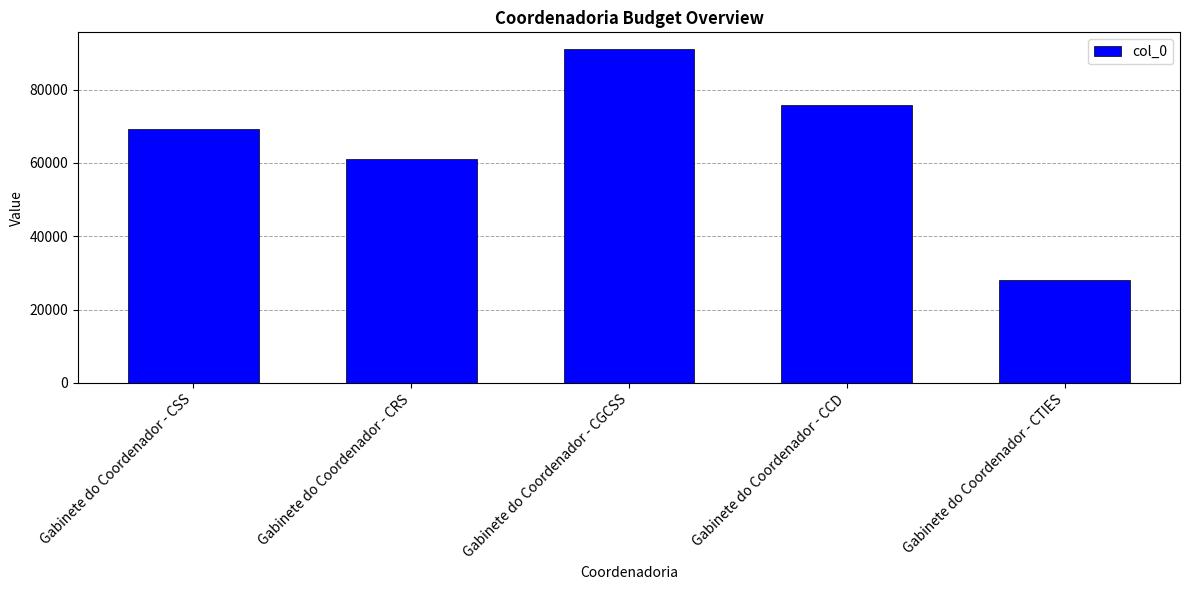

The value at Gabinete do Coordenador - CCD is 75849. True or false?

True